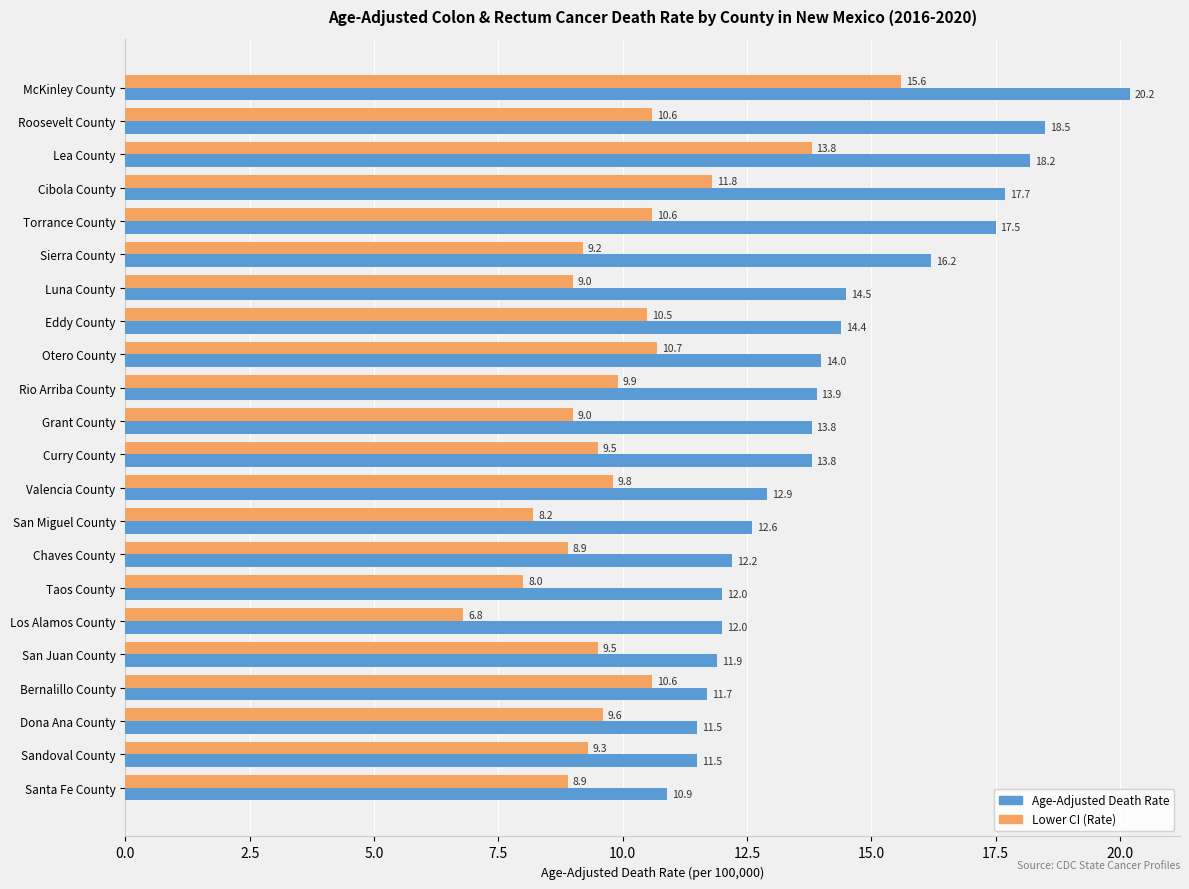

What is the sum of the Lower CI (Rate) values at Sierra County and Dona Ana County?

18.8